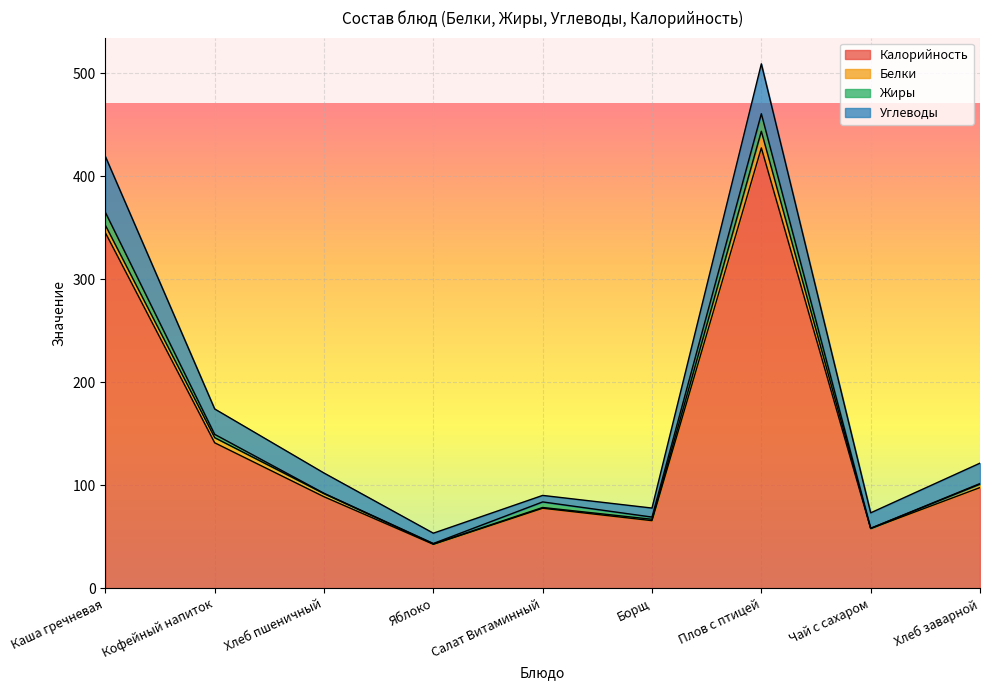

Reading left to right, what are all the values shown in this chart?

Калорийность: 345.3	141.3	88.9	42.7	77.7	65.7	427.6	58.0	97.8
Белки: 7.3	5.0	3.0	0.4	0.7	1.4	16.1	0.2	3.3
Жиры: 12.5	3.2	0.3	0.4	5.4	2.1	17.0	0.1	0.6
Углеводы: 54.3	24.7	19.7	10.0	6.3	8.8	48.5	15.0	19.8